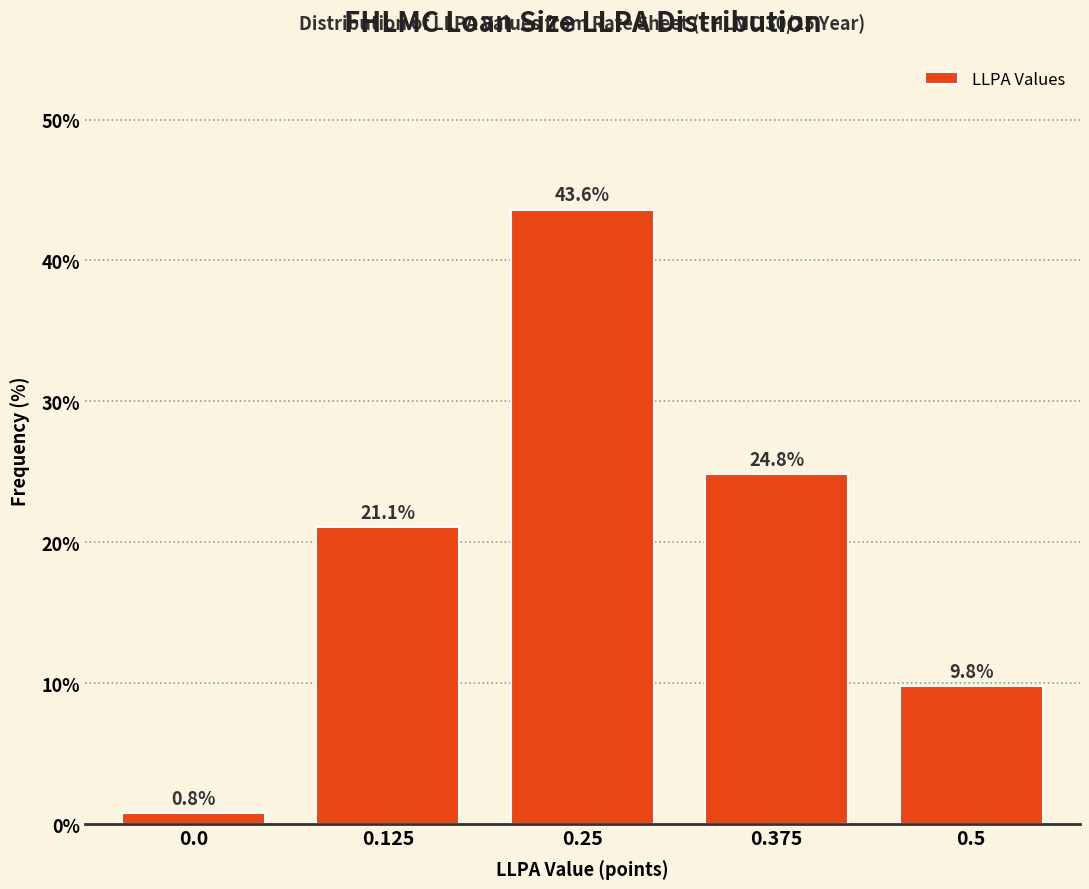

Reading left to right, extract all data points from this chart.

0.8	21.1	43.6	24.8	9.8